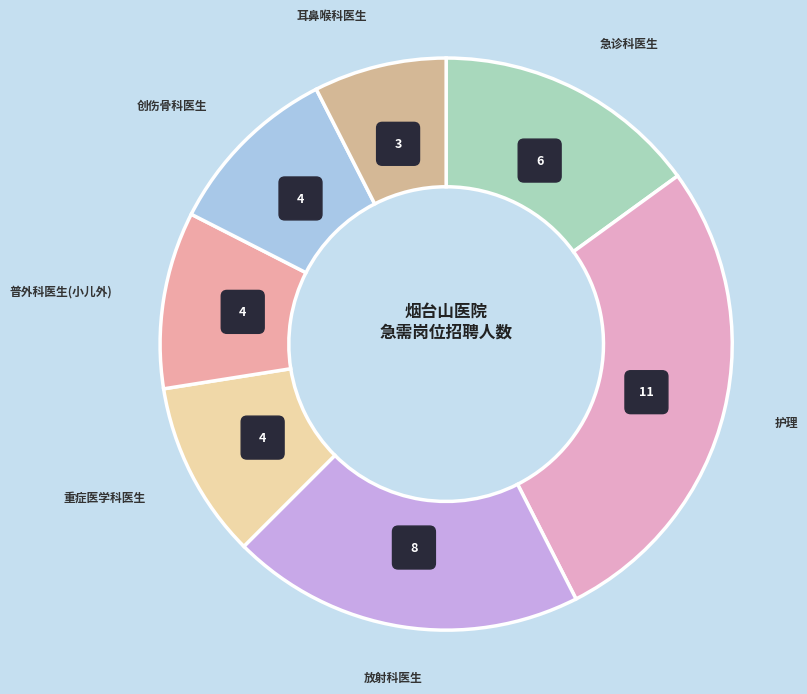

Which slice is the smallest?

耳鼻喉科医生